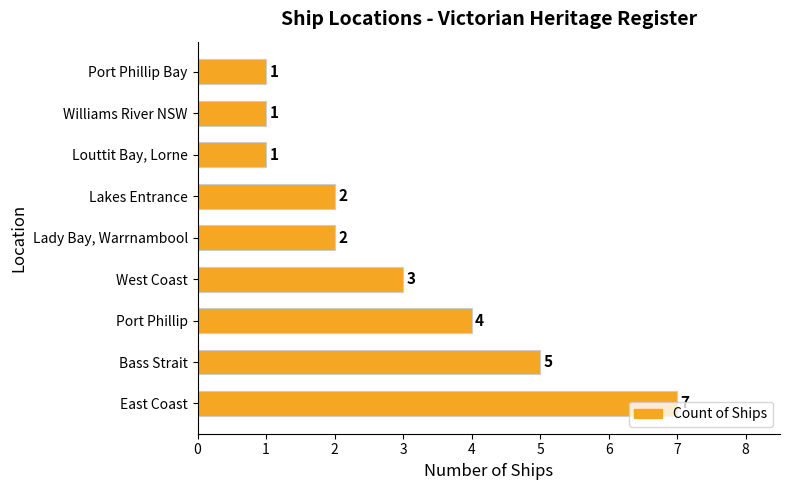

How many data points are less than 2?

3